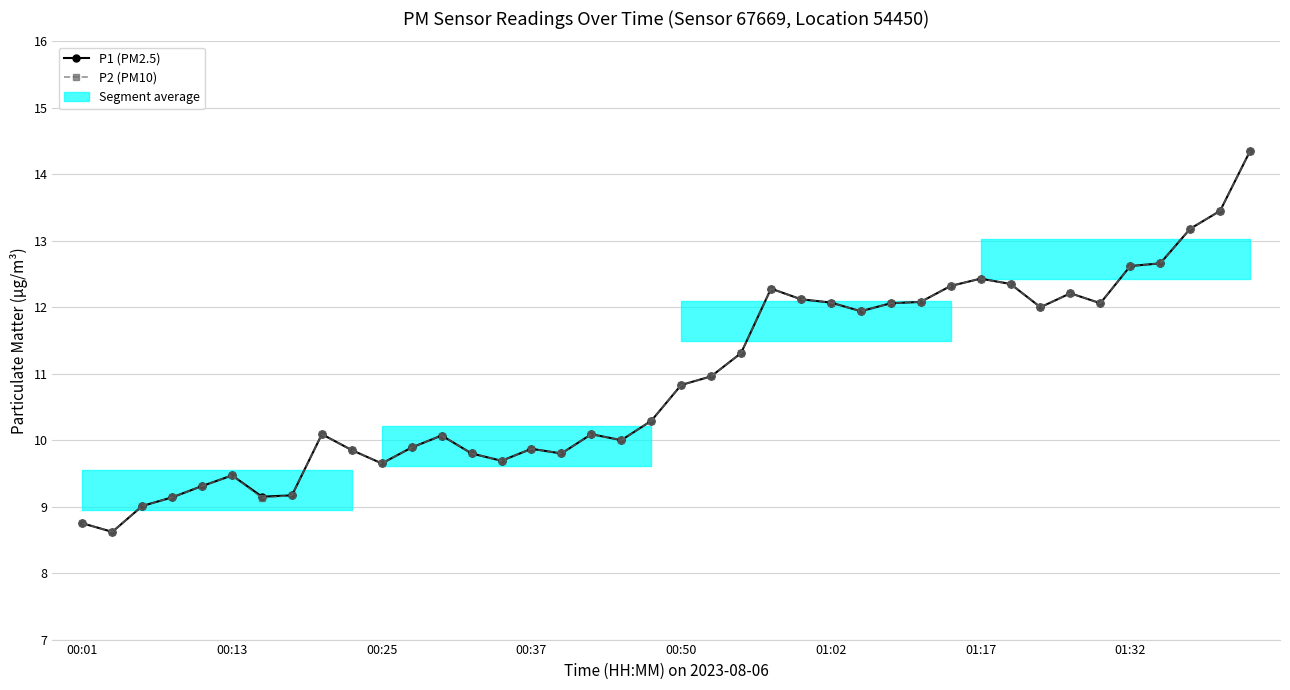

Where is the first local maximum for P2 (PM10)?

00:13